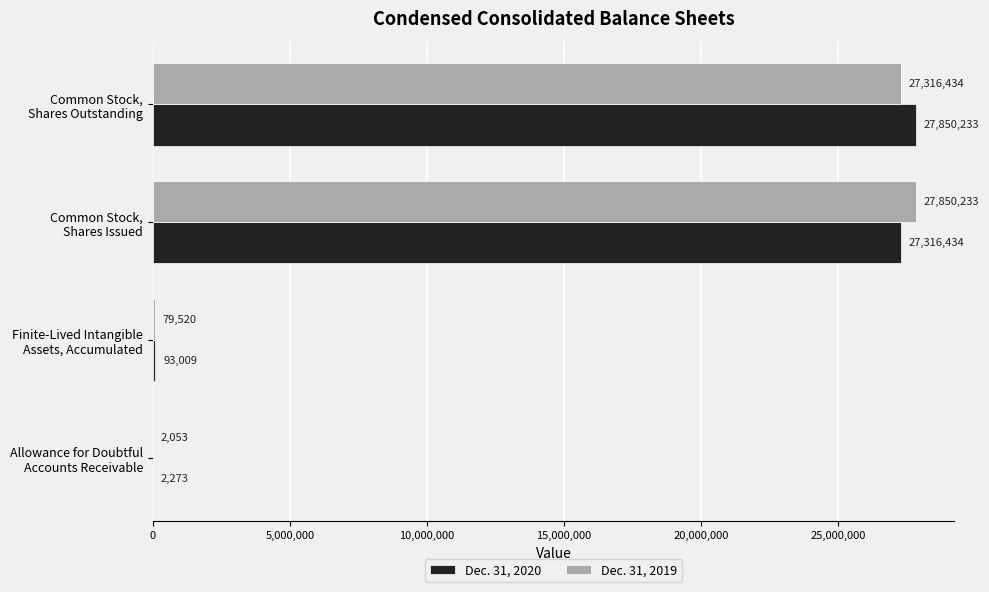

Count the number of data series in this chart.

2